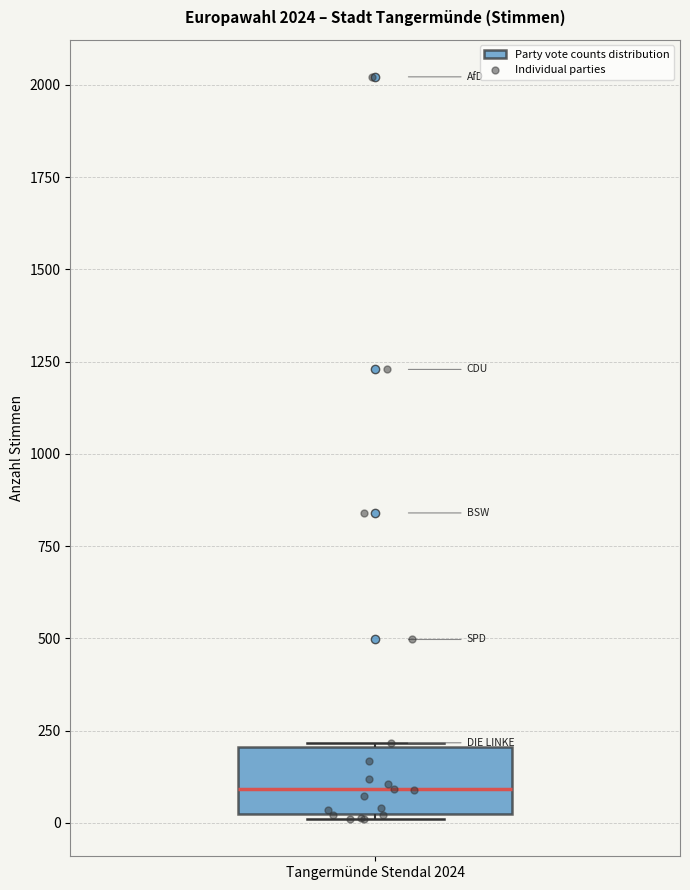

Transcribe this box plot: give where the median line is, the range the box spans, and where the two whiskers end, as read against the y-axis. The values are not printed on the chart, so give them approximately, as read against the axis.

median 100, box 50 to 200, whiskers 0 to 200